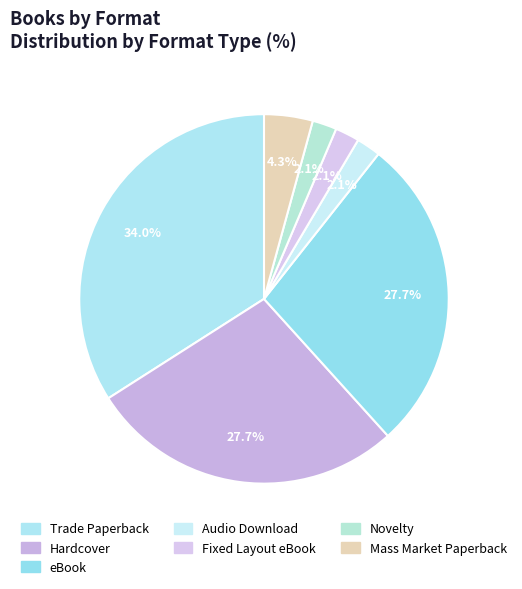

What is the largest slice in the pie chart?

Trade Paperback